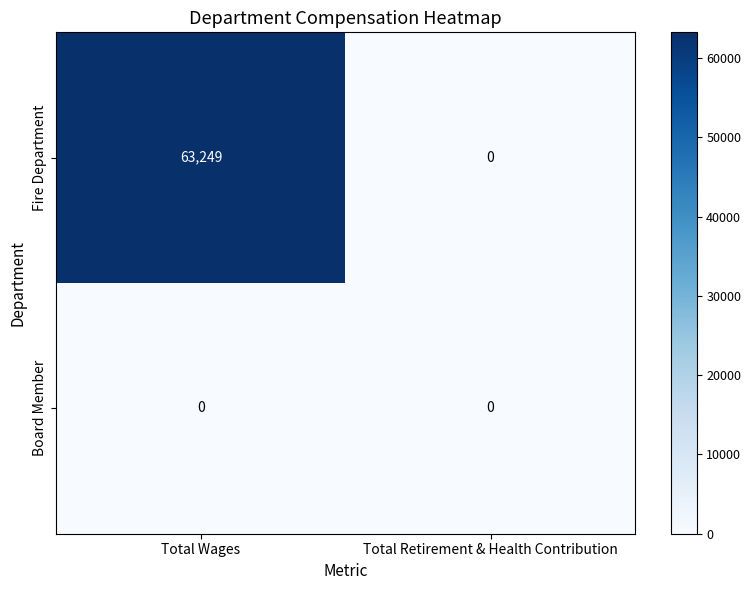

How many series are shown in this chart?

2